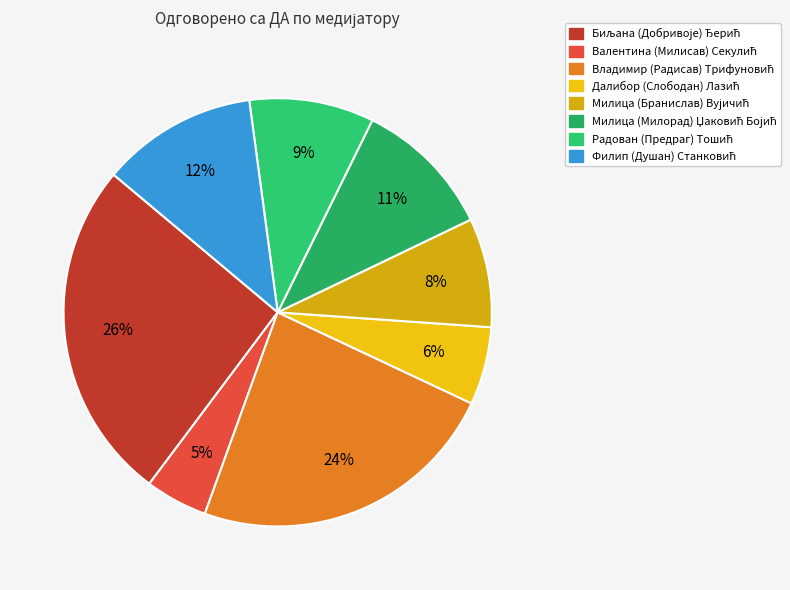

The Милица (Бранислав) Вујичић slice represents 1% of the pie. True or false?

False